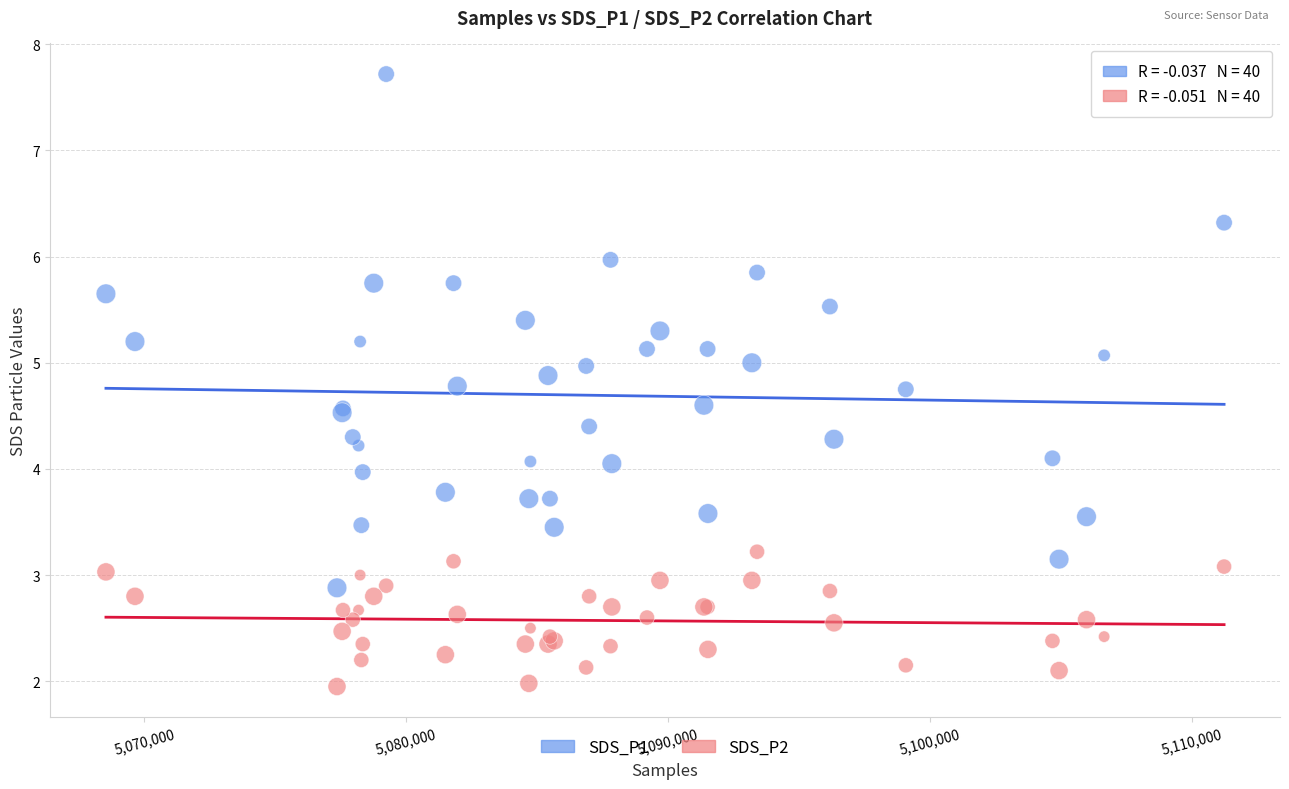

What are all the series names shown in the legend?

SDS_P1, SDS_P2